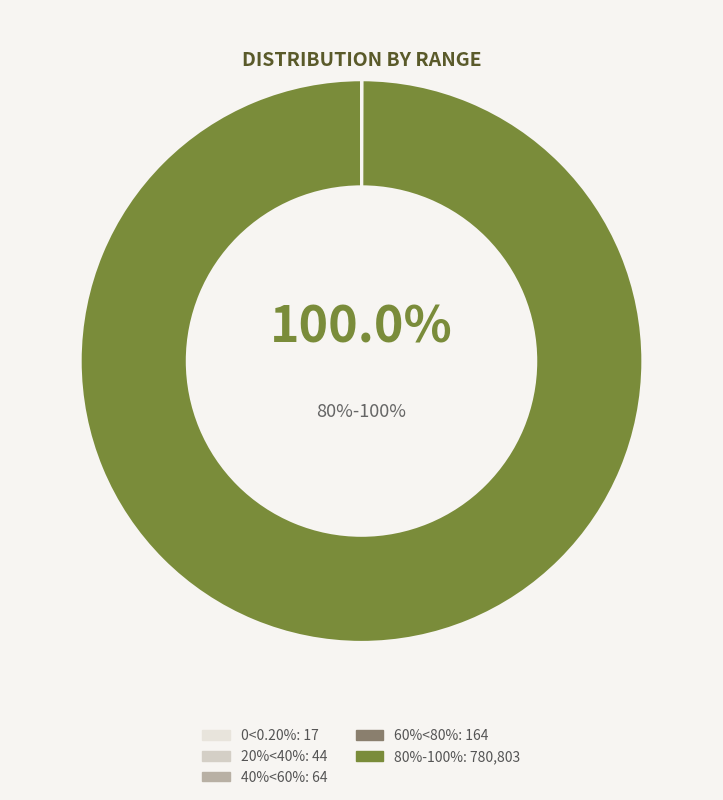

To the nearest percent, what is the average slice percentage?

20%